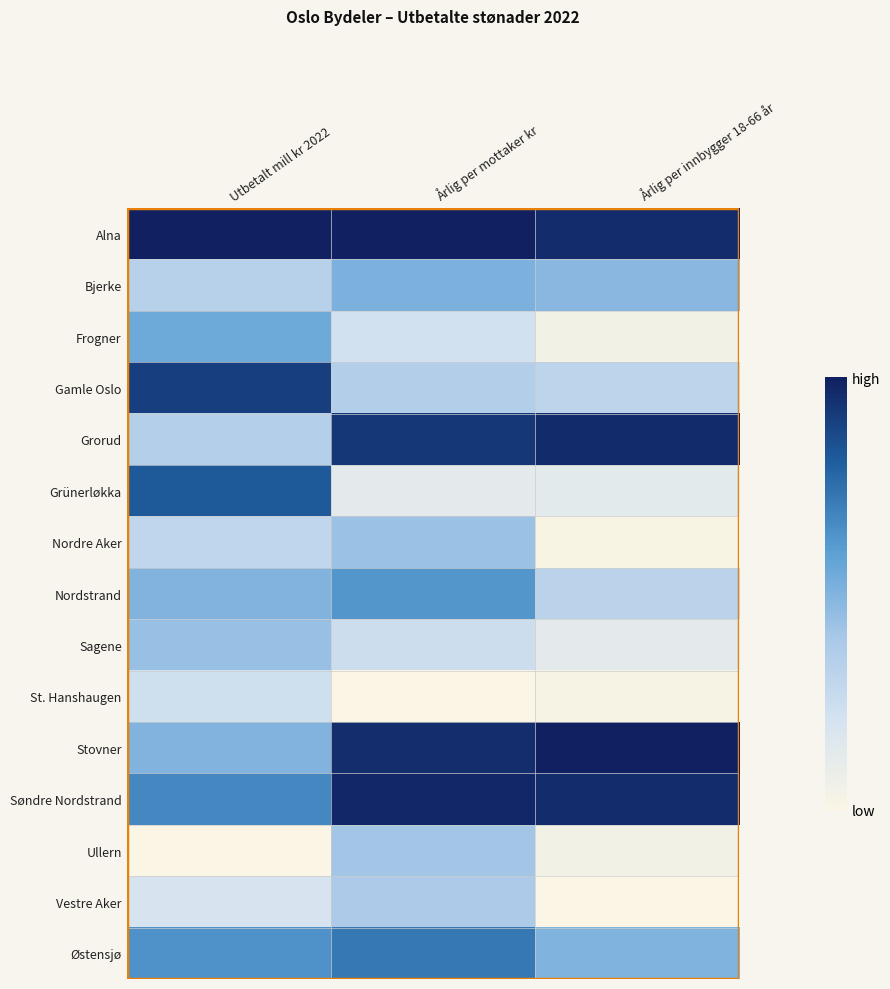

Reading right to left, extract all data points from this chart.

Alna: Årlig per innbygger 18-66 år=1.0	Årlig per mottaker kr=1.0	Utbetalt mill kr 2022=1.0
Bjerke: Årlig per innbygger 18-66 år=0.5	Årlig per mottaker kr=0.5	Utbetalt mill kr 2022=0.3
Frogner: Årlig per innbygger 18-66 år=0.0	Årlig per mottaker kr=0.2	Utbetalt mill kr 2022=0.5
Gamle Oslo: Årlig per innbygger 18-66 år=0.3	Årlig per mottaker kr=0.4	Utbetalt mill kr 2022=0.9
Grorud: Årlig per innbygger 18-66 år=1.0	Årlig per mottaker kr=0.9	Utbetalt mill kr 2022=0.4
Grünerløkka: Årlig per innbygger 18-66 år=0.1	Årlig per mottaker kr=0.1	Utbetalt mill kr 2022=0.8
Nordre Aker: Årlig per innbygger 18-66 år=0.0	Årlig per mottaker kr=0.4	Utbetalt mill kr 2022=0.3
Nordstrand: Årlig per innbygger 18-66 år=0.3	Årlig per mottaker kr=0.6	Utbetalt mill kr 2022=0.5
Sagene: Årlig per innbygger 18-66 år=0.1	Årlig per mottaker kr=0.2	Utbetalt mill kr 2022=0.4
St. Hanshaugen: Årlig per innbygger 18-66 år=0.0	Årlig per mottaker kr=0.0	Utbetalt mill kr 2022=0.2
Stovner: Årlig per innbygger 18-66 år=1.0	Årlig per mottaker kr=1.0	Utbetalt mill kr 2022=0.5
Søndre Nordstrand: Årlig per innbygger 18-66 år=1.0	Årlig per mottaker kr=1.0	Utbetalt mill kr 2022=0.7
Ullern: Årlig per innbygger 18-66 år=0.0	Årlig per mottaker kr=0.4	Utbetalt mill kr 2022=0.0
Vestre Aker: Årlig per innbygger 18-66 år=0.0	Årlig per mottaker kr=0.4	Utbetalt mill kr 2022=0.2
Østensjø: Årlig per innbygger 18-66 år=0.5	Årlig per mottaker kr=0.7	Utbetalt mill kr 2022=0.6